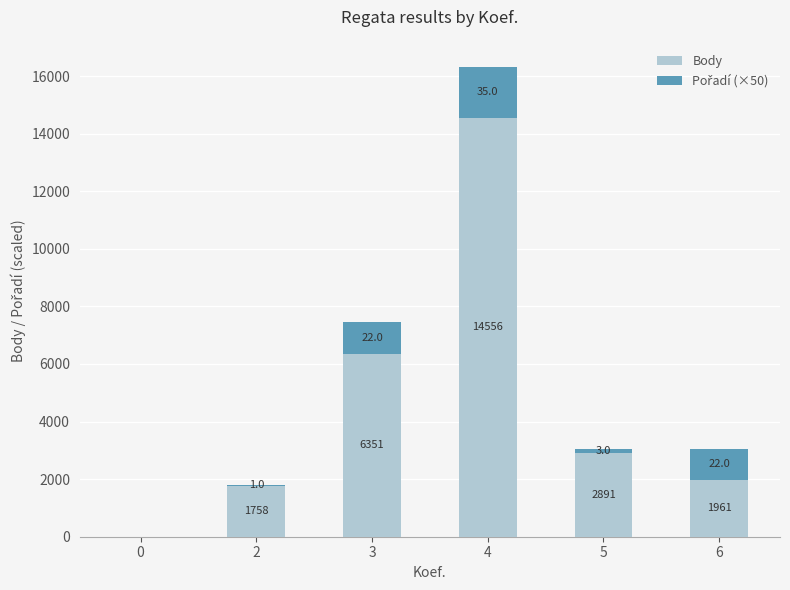

The Body series shows 1961 at 6. True or false?

True